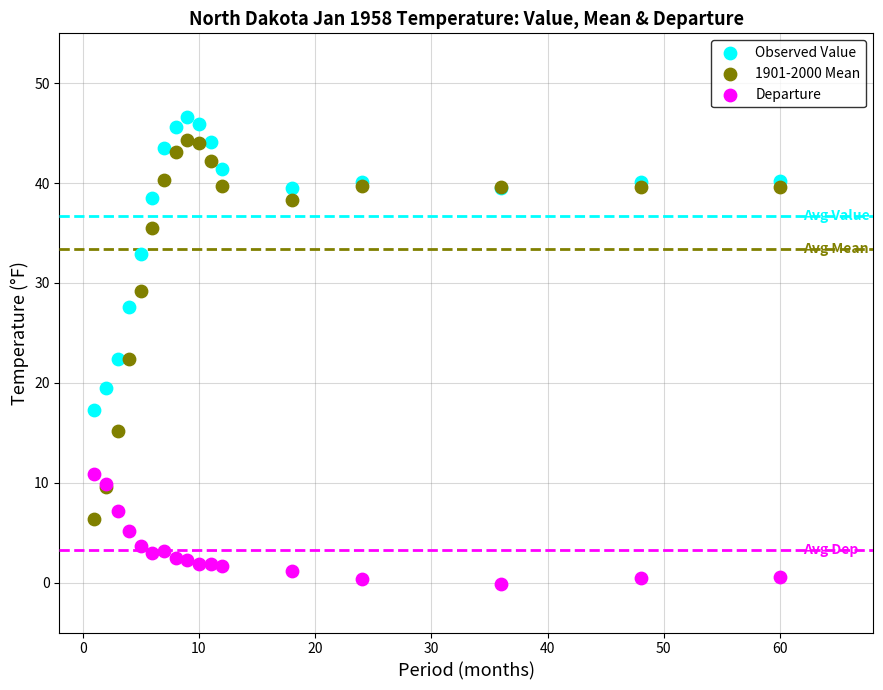

Which series contains the highest Y value?

Observed Value